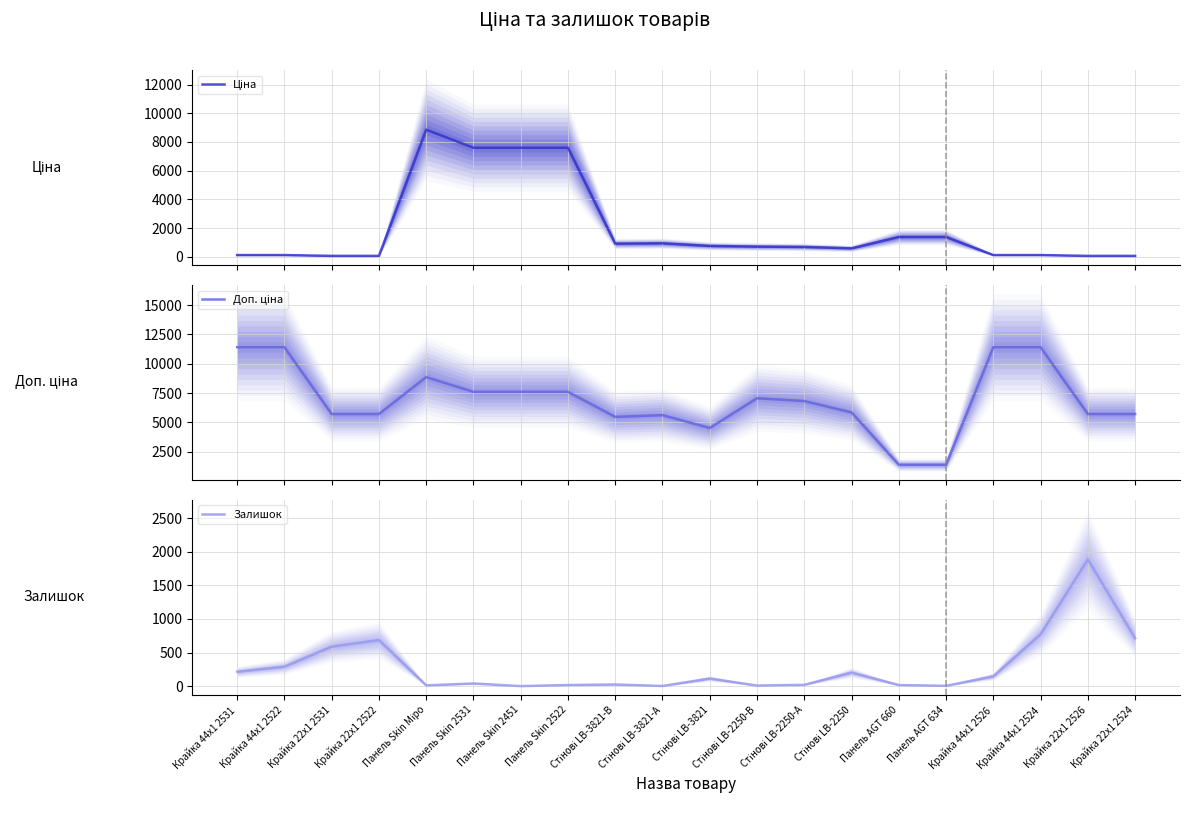

Does the chart have visible grid lines?

Yes